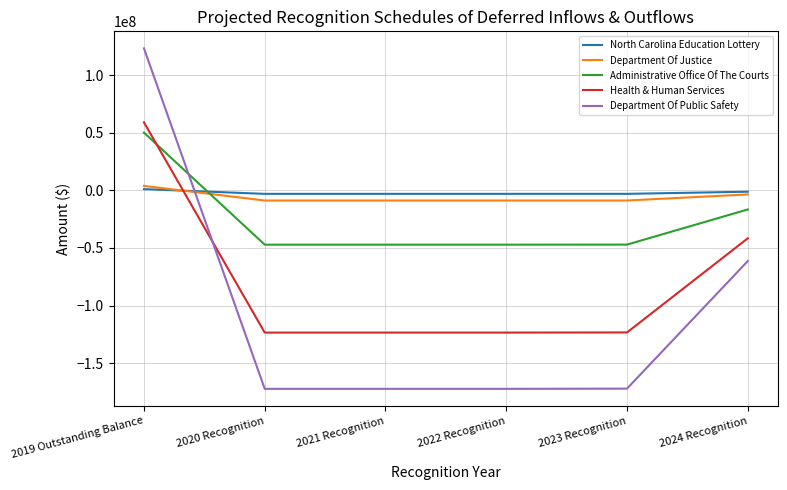

Which series has the widest spread of values?

Department Of Public Safety